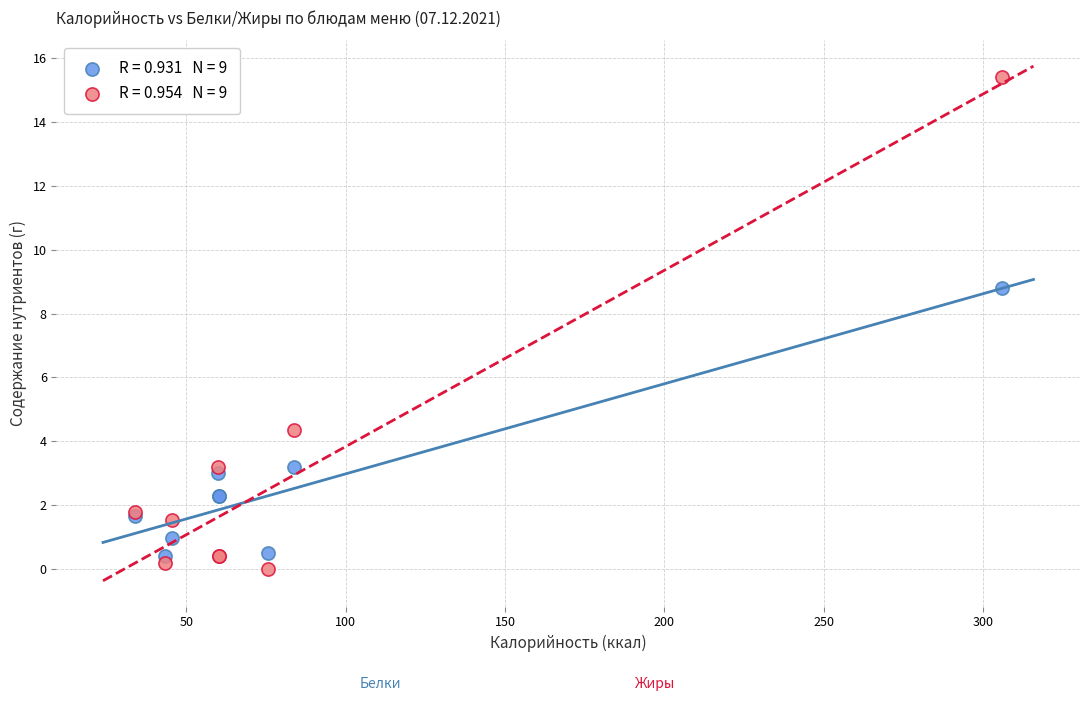

Across all series, what Y value is closest to 7?

8.8